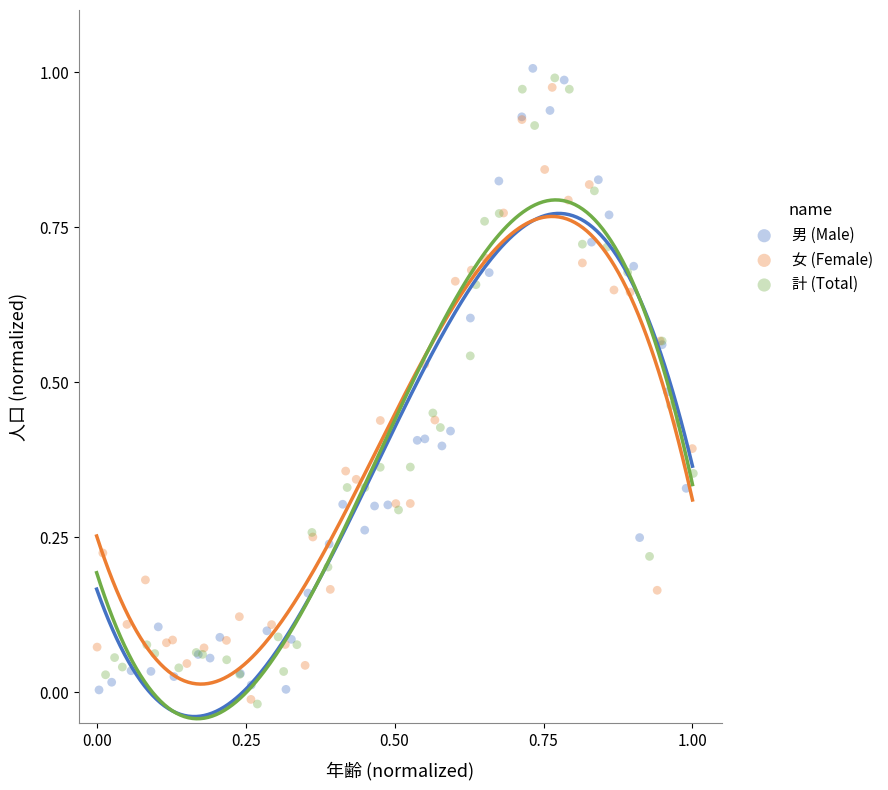

What are all the series names shown in the legend?

男 (Male), 女 (Female), 計 (Total)